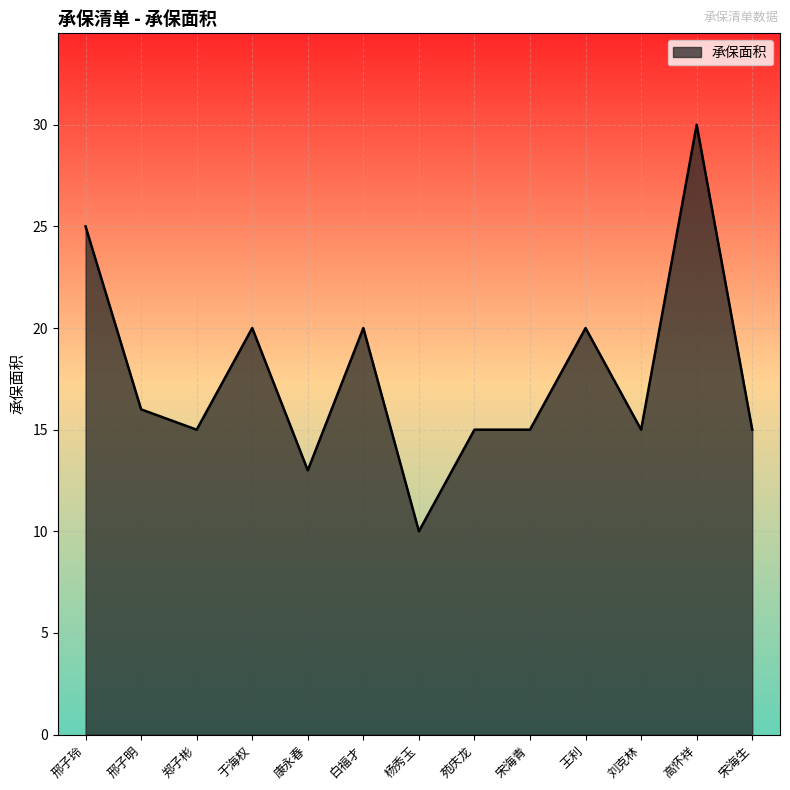

Where does the data first go above 15?

邢子玲